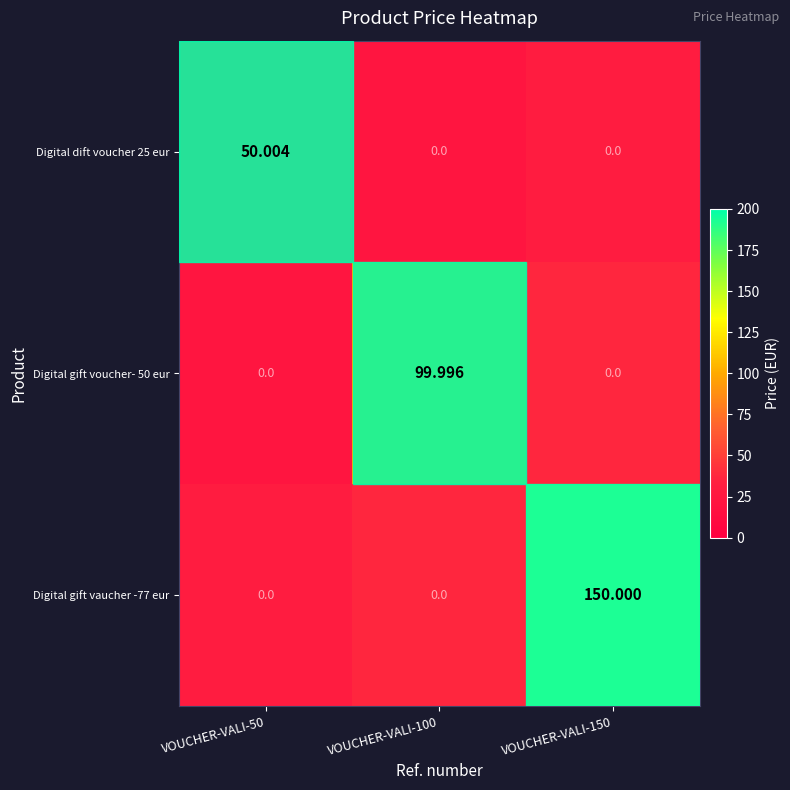

Which label corresponds to the smallest value in the chart?

VOUCHER-VALI-100